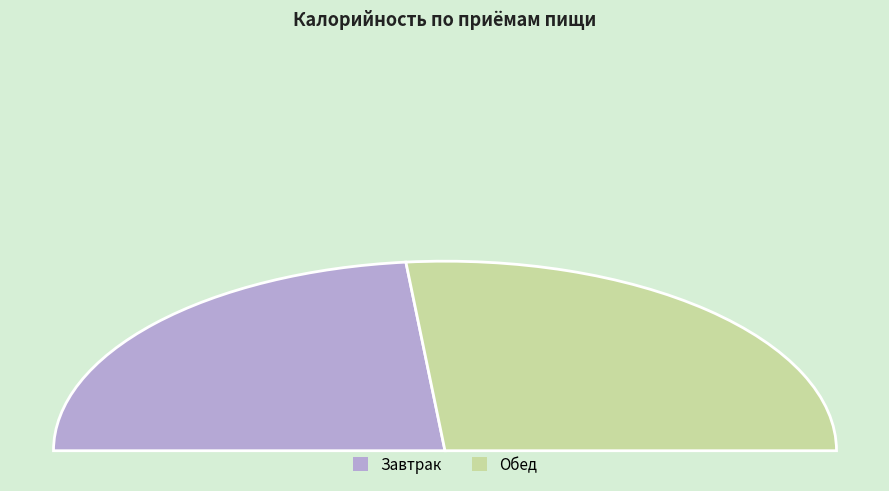

To the nearest percent, what percentage of the pie is Завтрак?

47%